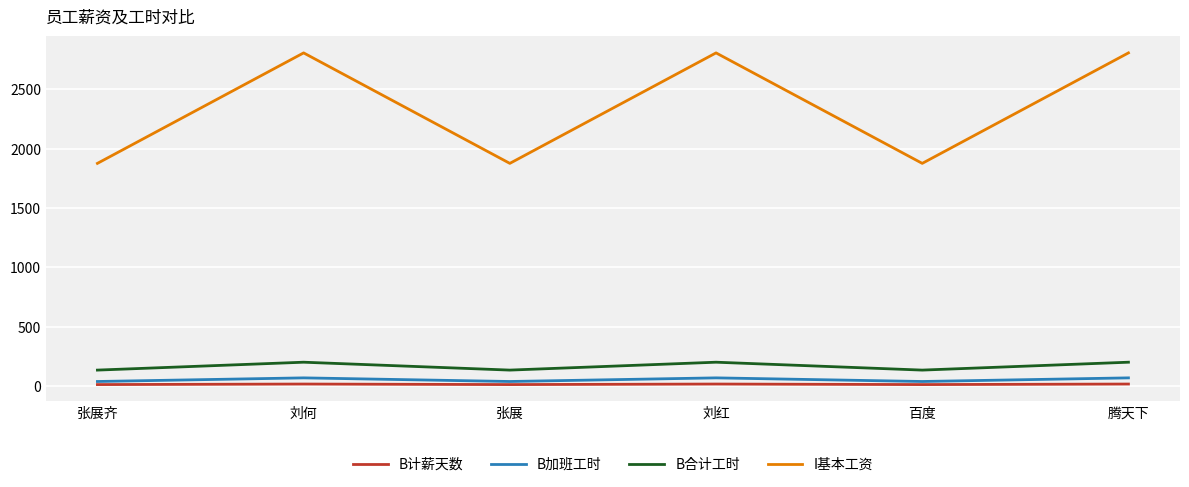

What is the maximum value for B计薪天数?

16.5